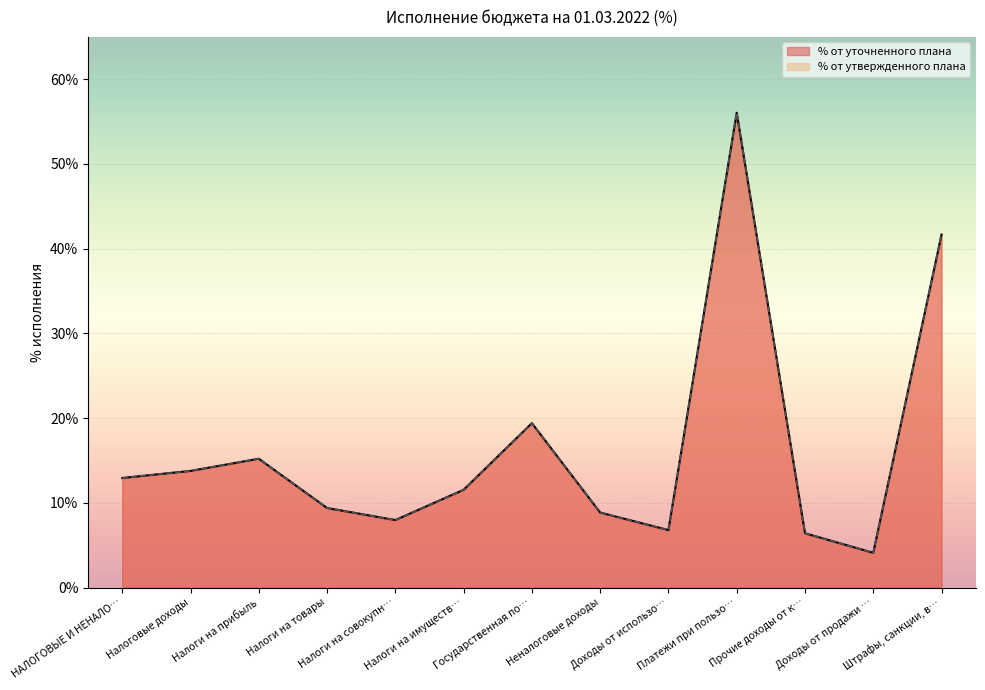

How many values in the % от уточненного плана series are below 11?

6